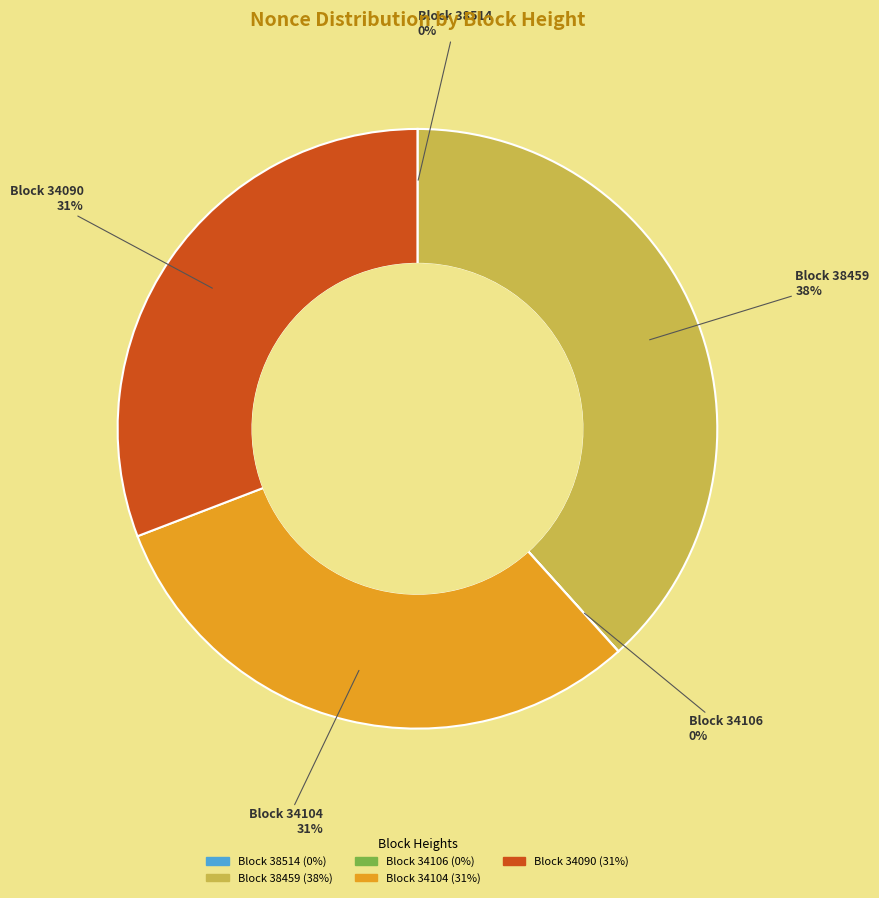

To the nearest percent, what is the average slice percentage?

20%